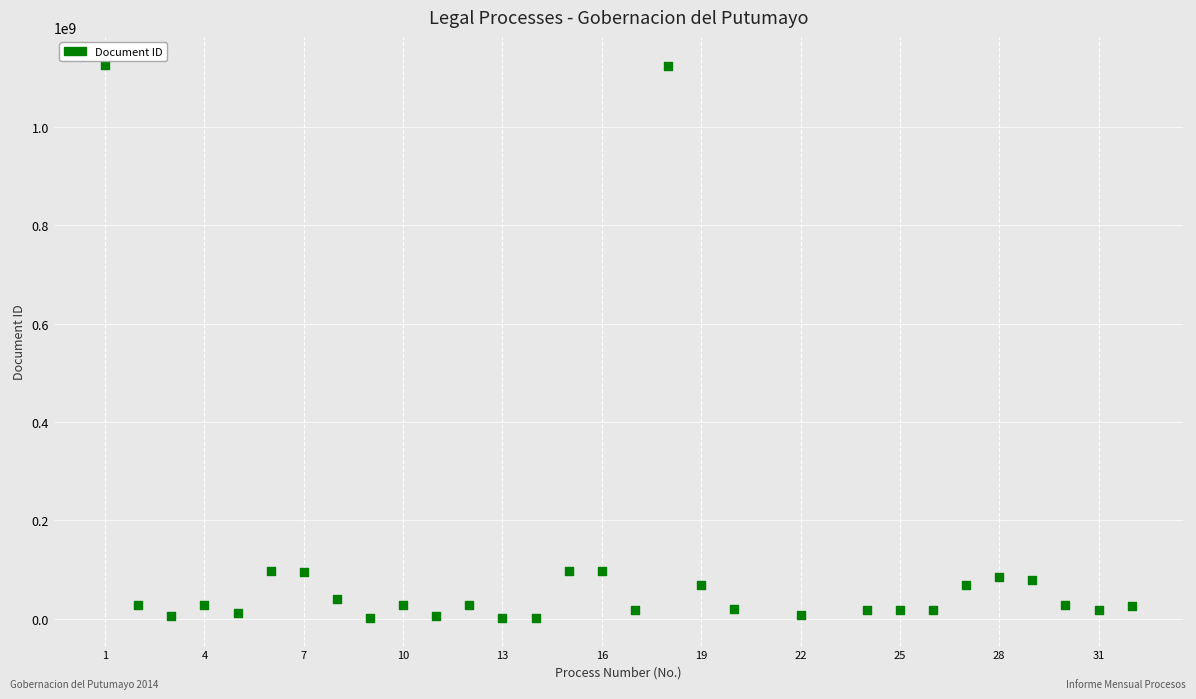

What is the range of X values (max minus min)?

31